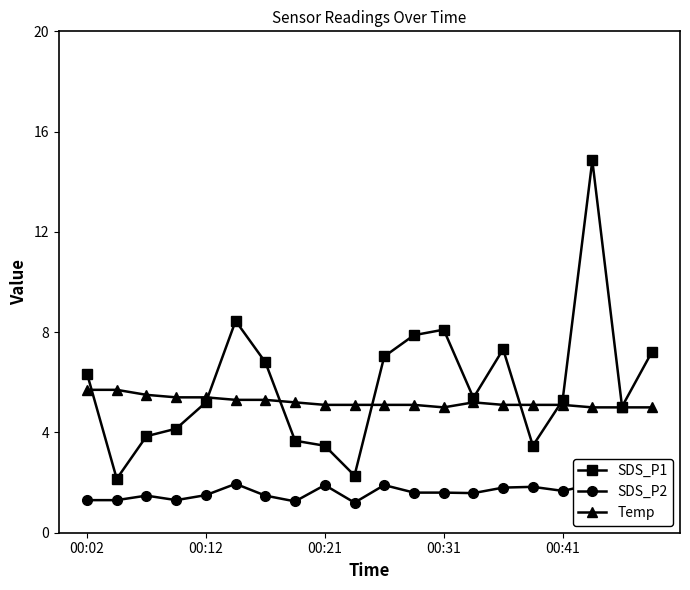

How many lines are shown in the chart?

3